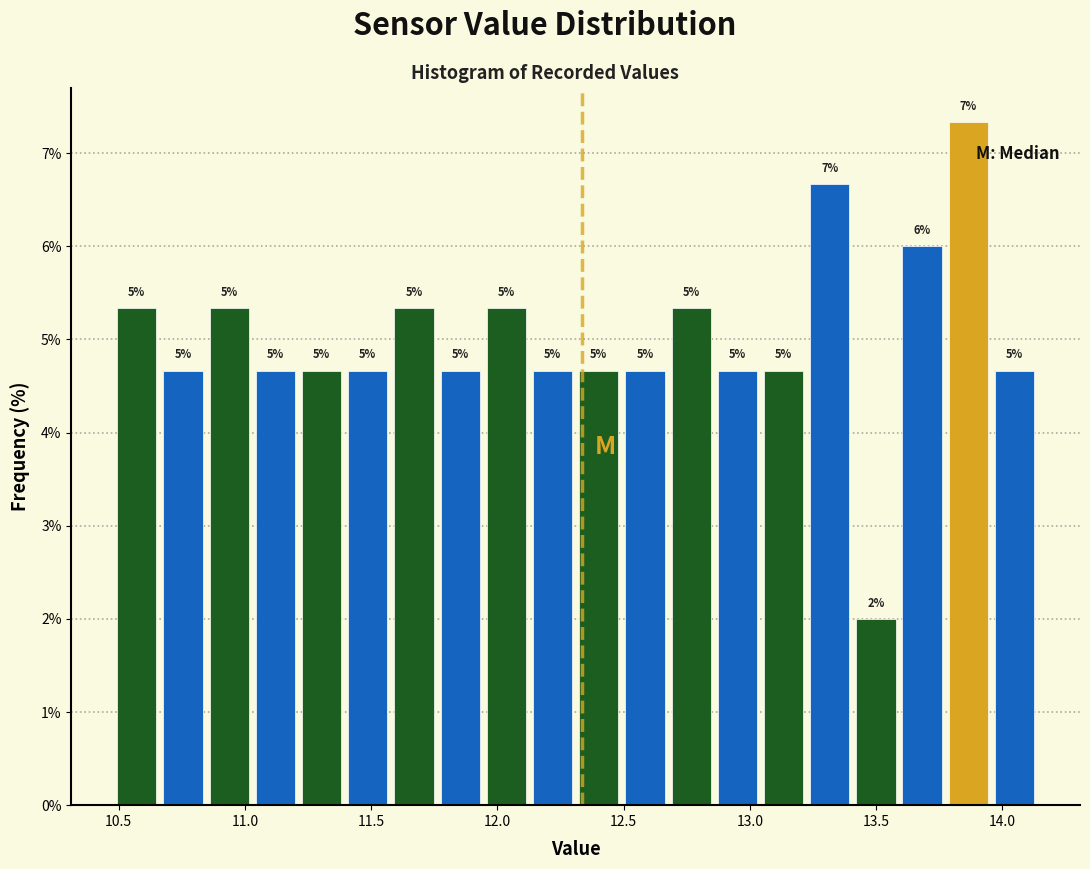

Read against the x-axis, roughly where is the centre of the tallest bar?

13.85